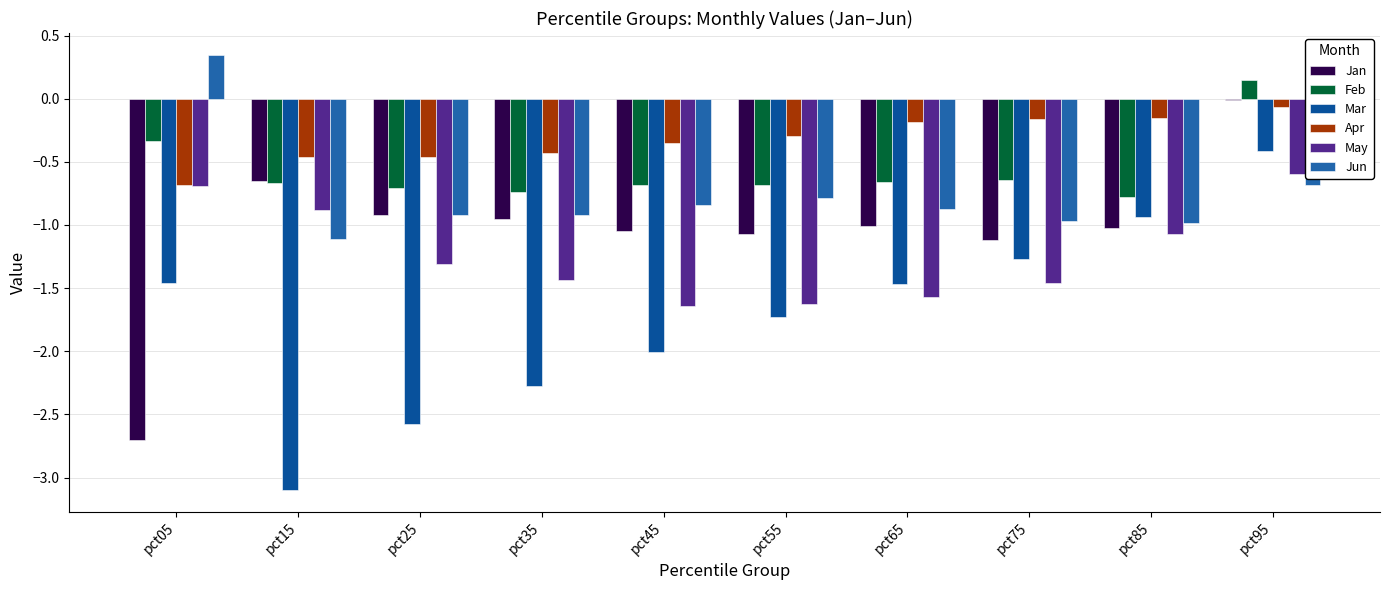

Rank the categories by Jan value from highest to lowest.

pct95, pct15, pct25, pct35, pct65, pct85, pct45, pct55, pct75, pct05